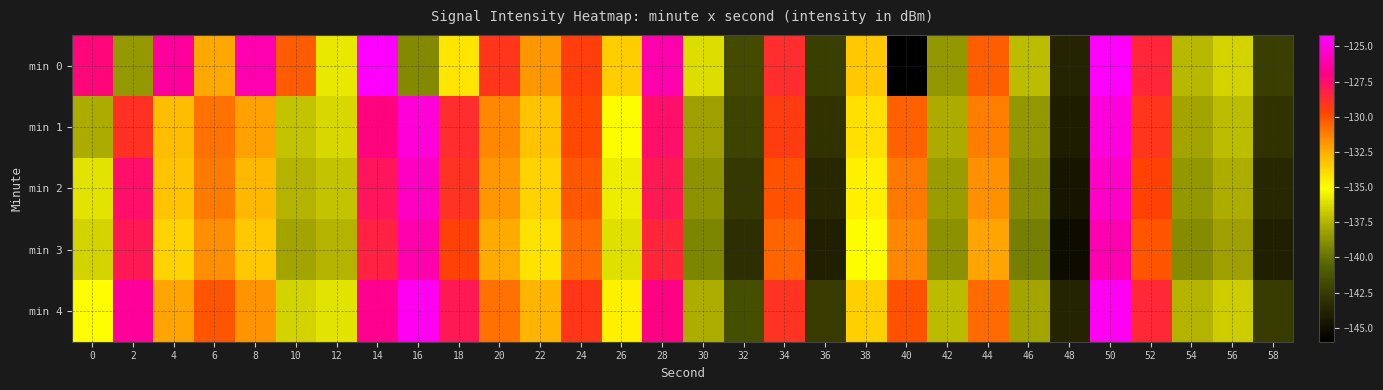

What is the total value across all series at 40?

-668.9